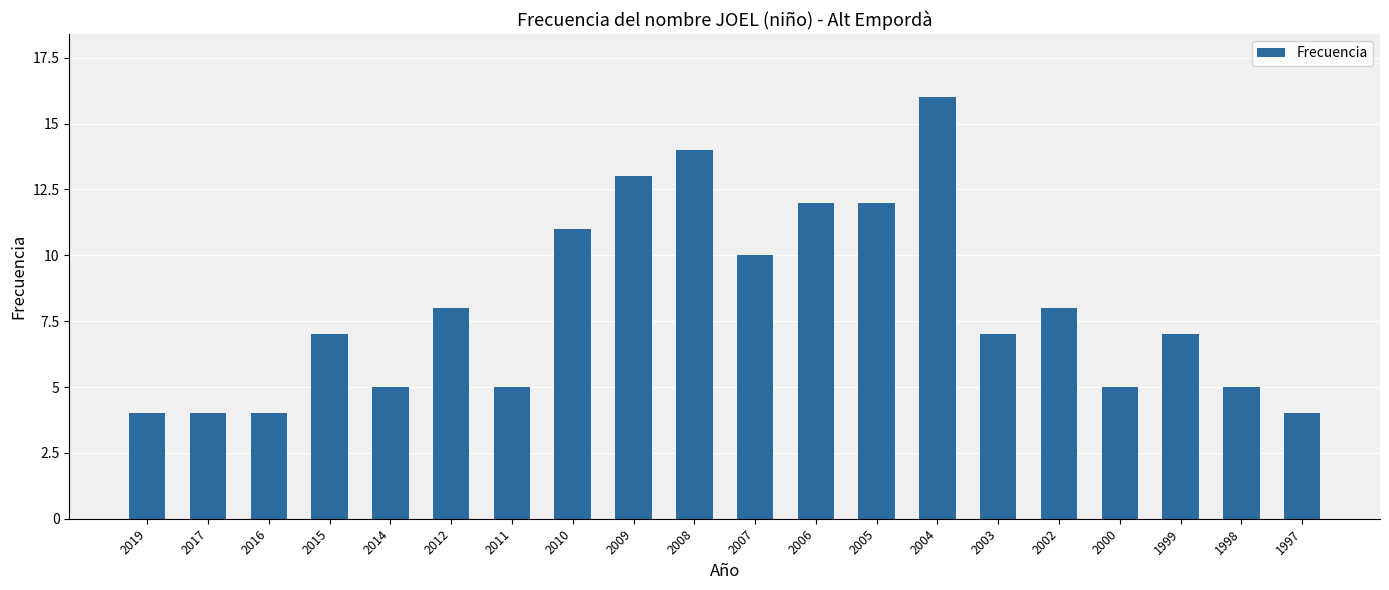

Count the number of data series in this chart.

1